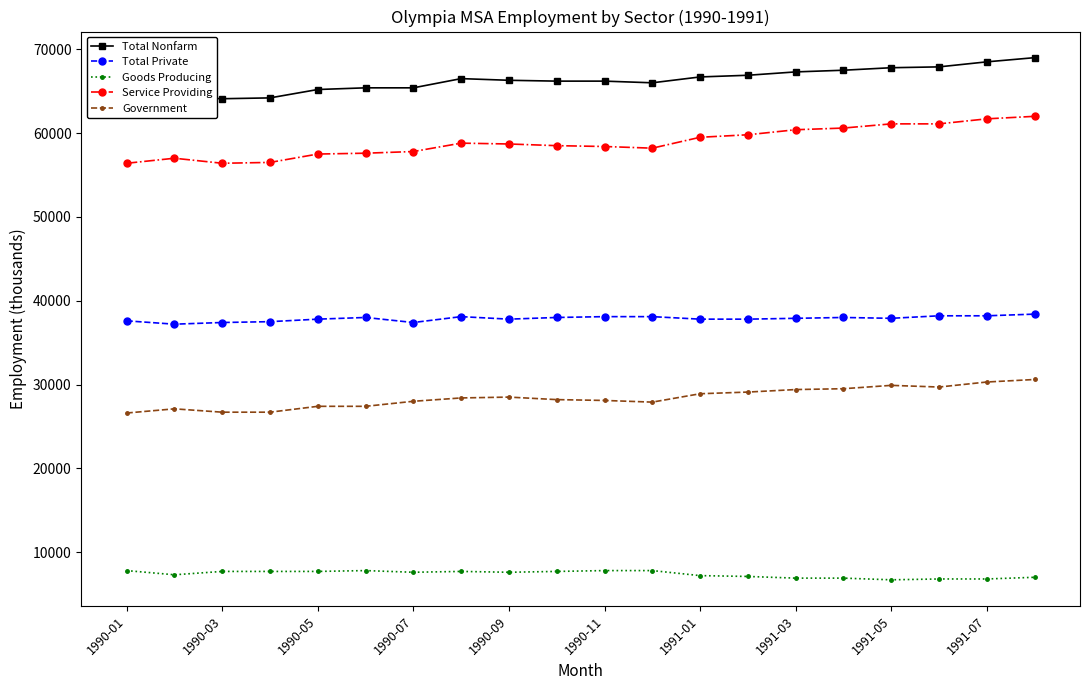

What is the lowest value of the Total Private series?

37200